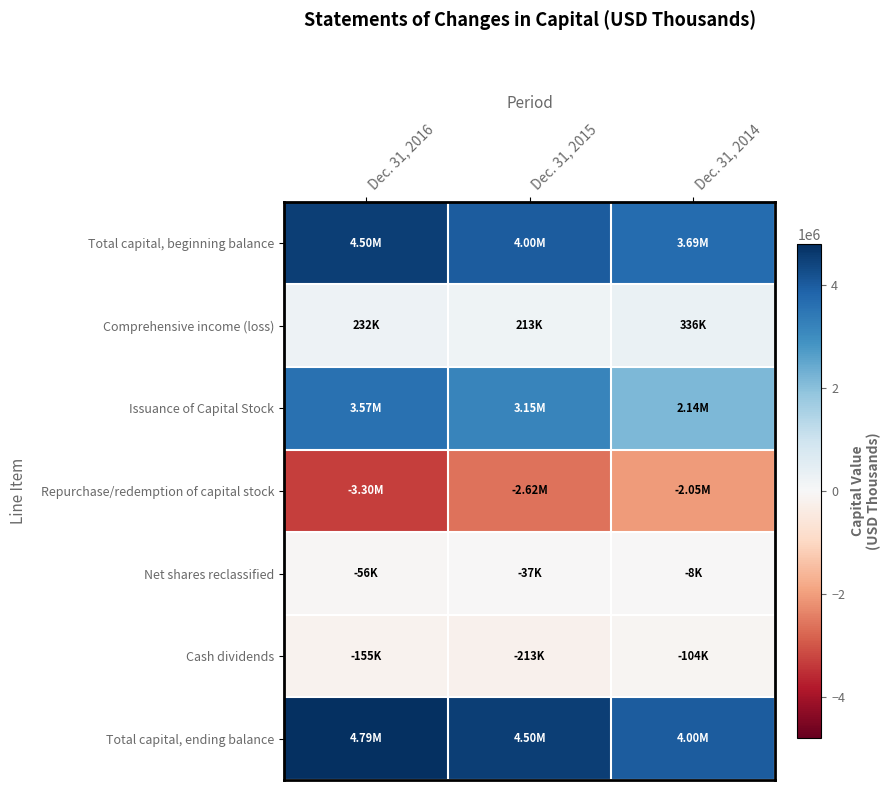

Which series has the largest total across all categories?

Total capital, ending balance